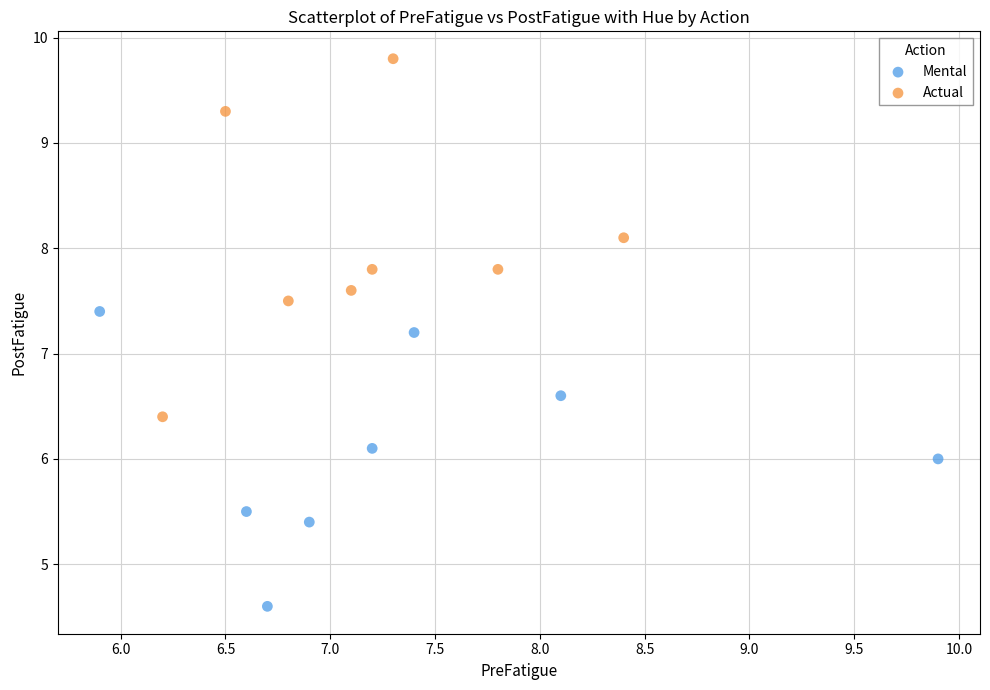

Which series has the widest spread of Y values?

Actual